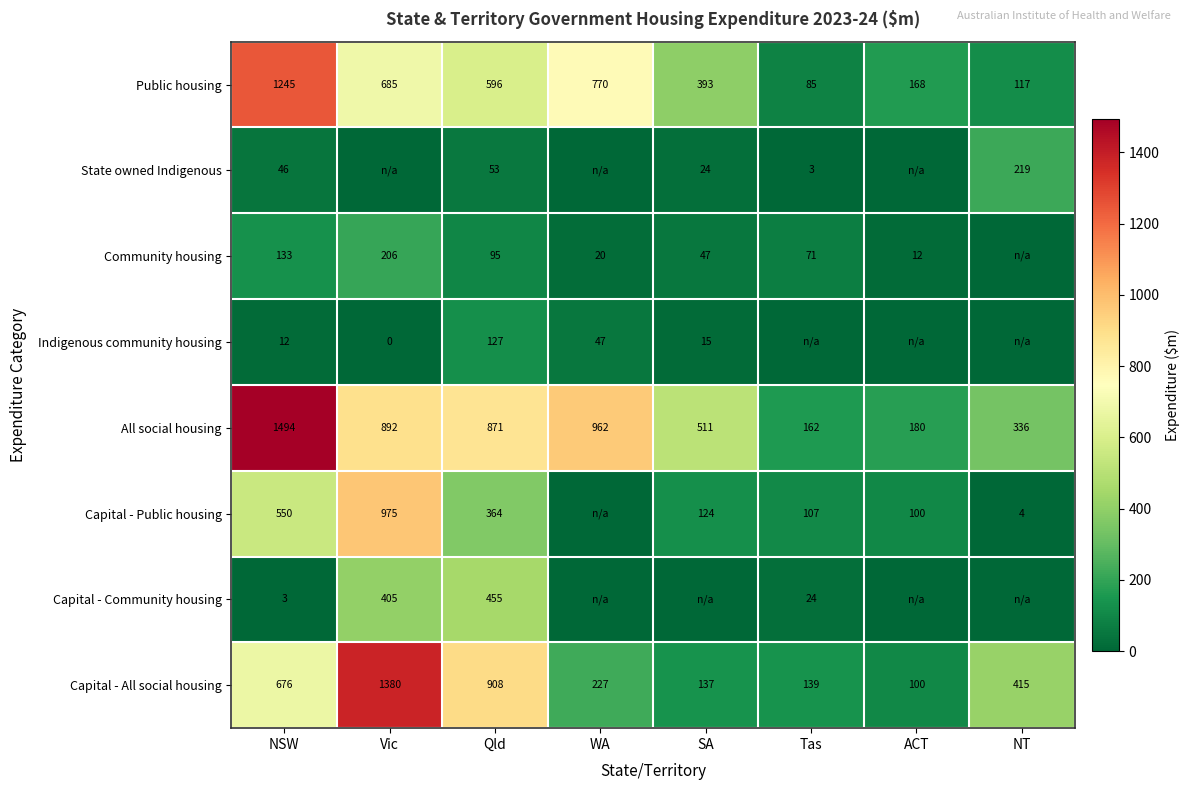

Is the value of All social housing at NT greater than the value of Capital - Public housing at Vic?

No